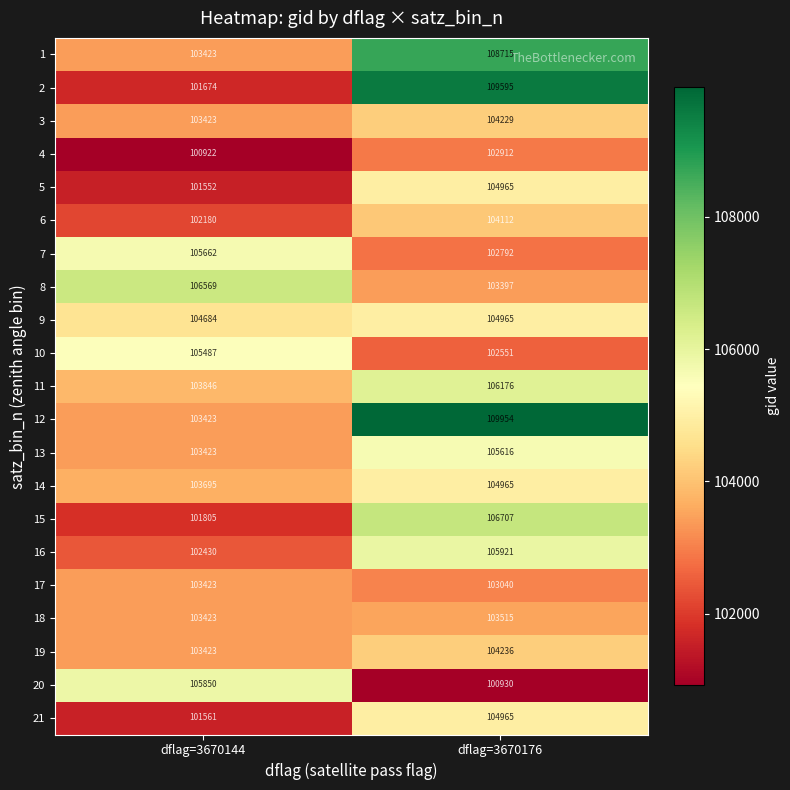

Which series has the widest spread of values?

2